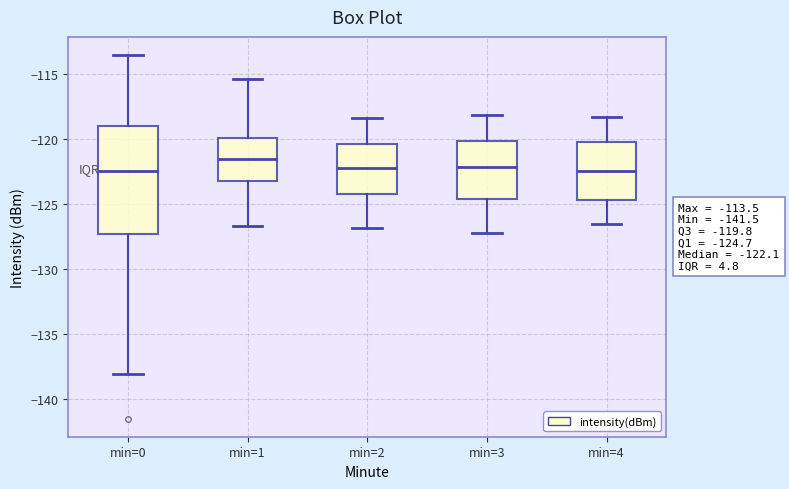

Which box is the tallest, from its lower edge to its upper edge?

min=0